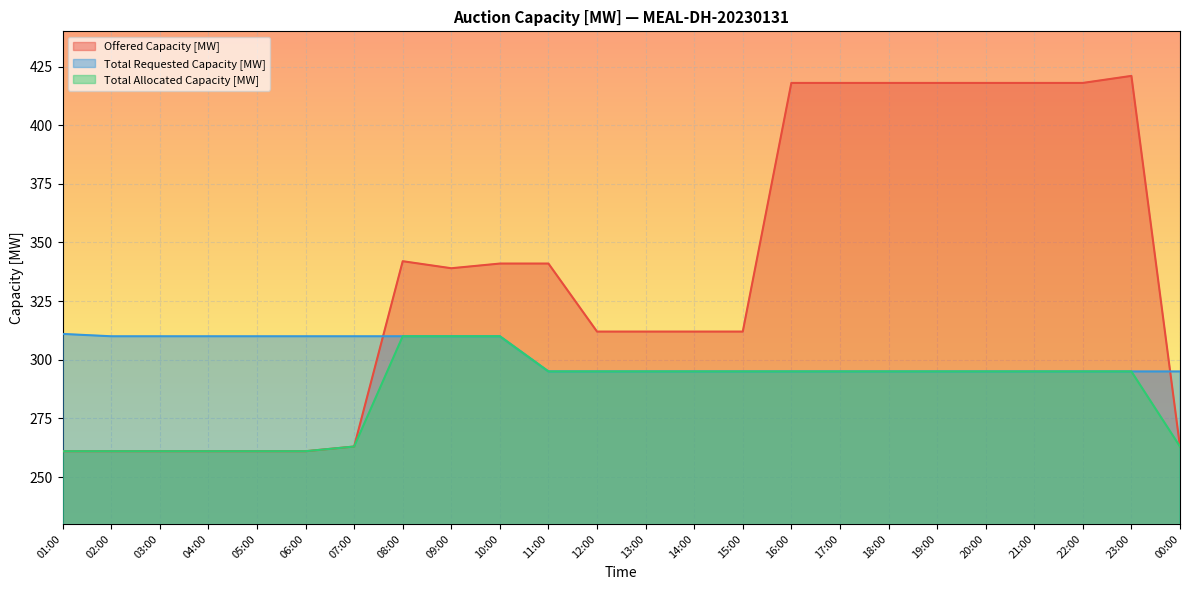

How many lines are shown in the chart?

3